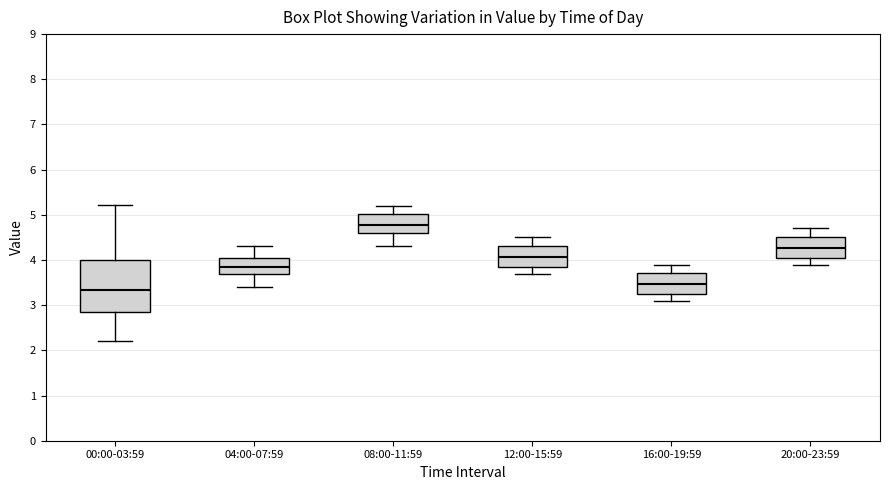

Reading left to right, transcribe this box plot: for each box, give where its median line is, the range the box spans, and where its two whiskers end, as read against the y-axis. The values are not printed on the chart, so give them approximately, as read against the axis.

00:00-03:59: median 3.3, box 2.8 to 4.0, whiskers 2.2 to 5.2
04:00-07:59: median 3.9, box 3.7 to 4.1, whiskers 3.4 to 4.3
08:00-11:59: median 4.8, box 4.6 to 5.0, whiskers 4.3 to 5.2
12:00-15:59: median 4.1, box 3.9 to 4.3, whiskers 3.7 to 4.5
16:00-19:59: median 3.5, box 3.3 to 3.7, whiskers 3.1 to 3.9
20:00-23:59: median 4.3, box 4.1 to 4.5, whiskers 3.9 to 4.7